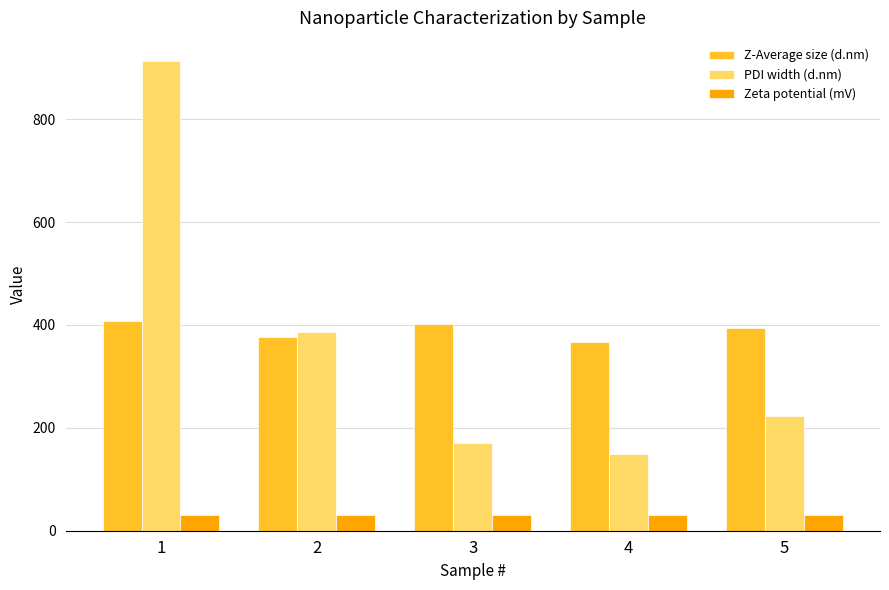

How many data points does each series have?

5